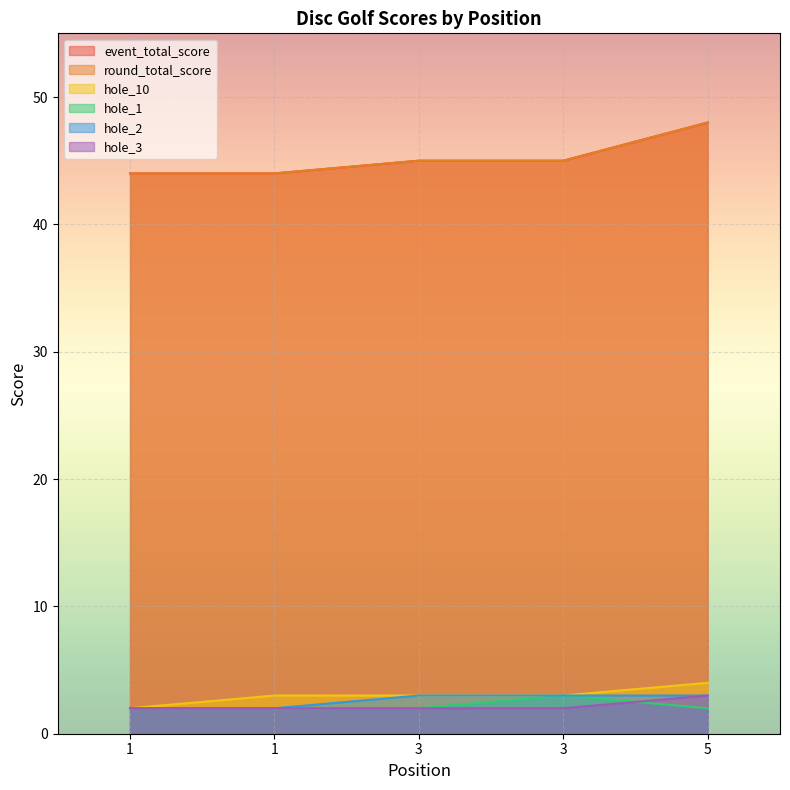

Is it true that event_total_score equals 67 at 1?

False